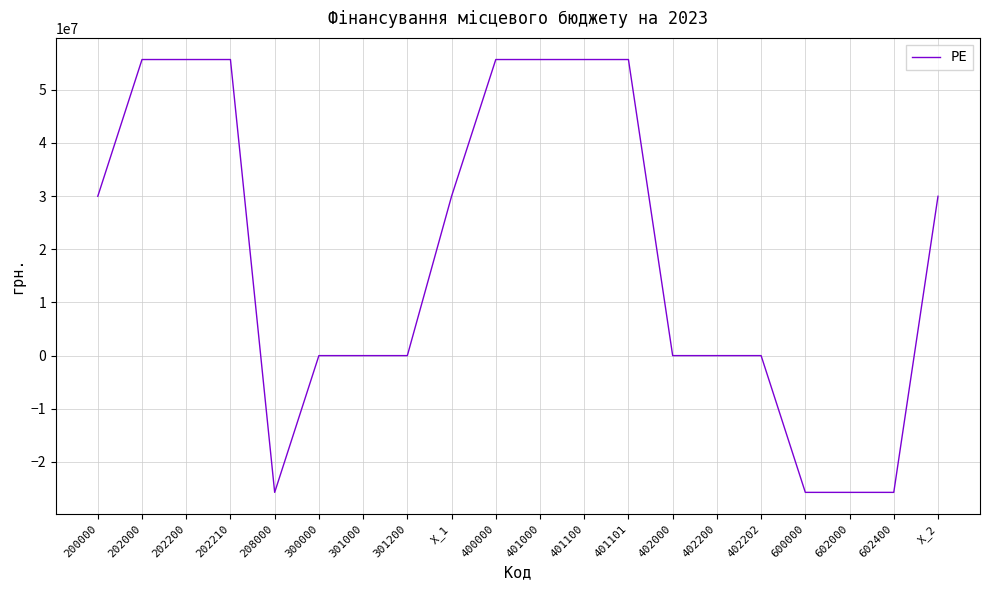

What is the change in value from 602000 to X_2?

+55697157